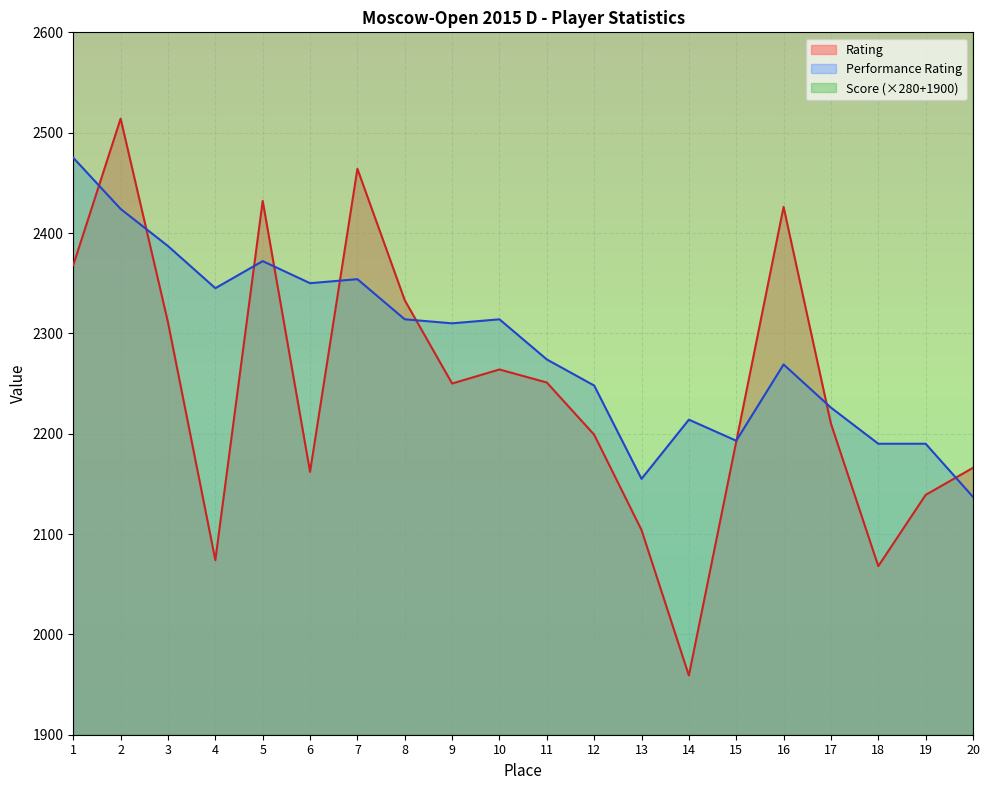

The Rating series shows 2139 at 19. True or false?

True